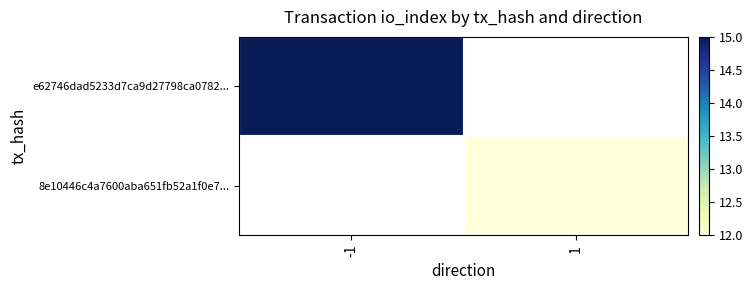

At -1, list the series in order from largest to smallest.

e62746dad5233d7ca9d27798ca0782..., 8e10446c4a7600aba651fb52a1f0e7...